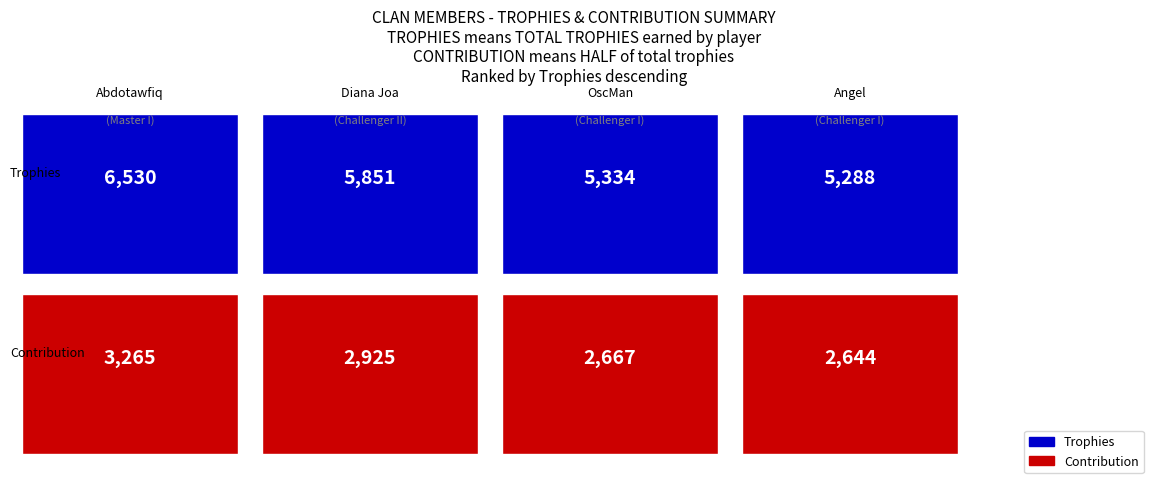

Which series has the largest total across all categories?

Trophies